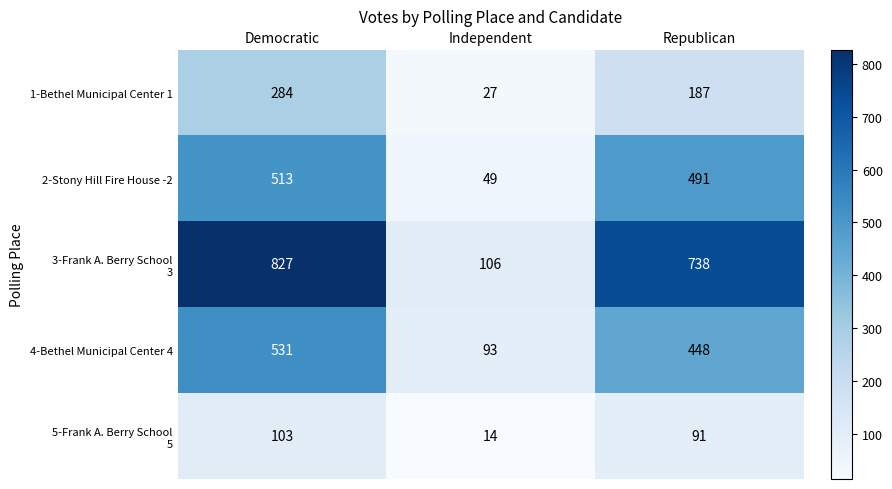

At which label is 2-Stony Hill Fire House -2 closest to 281?

Republican